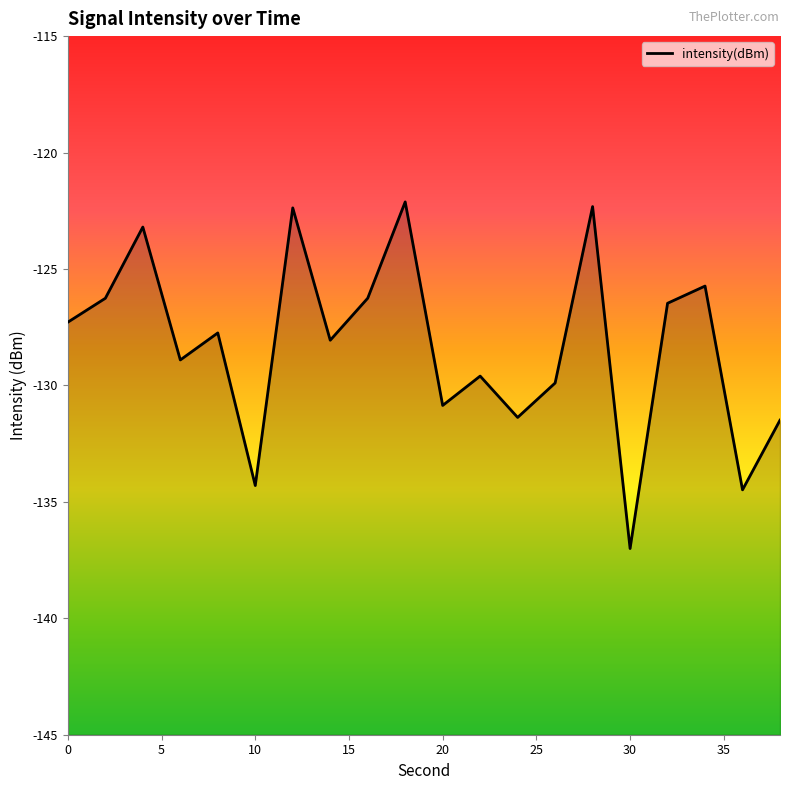

What is the difference between the values at 28 and 30?

14.7